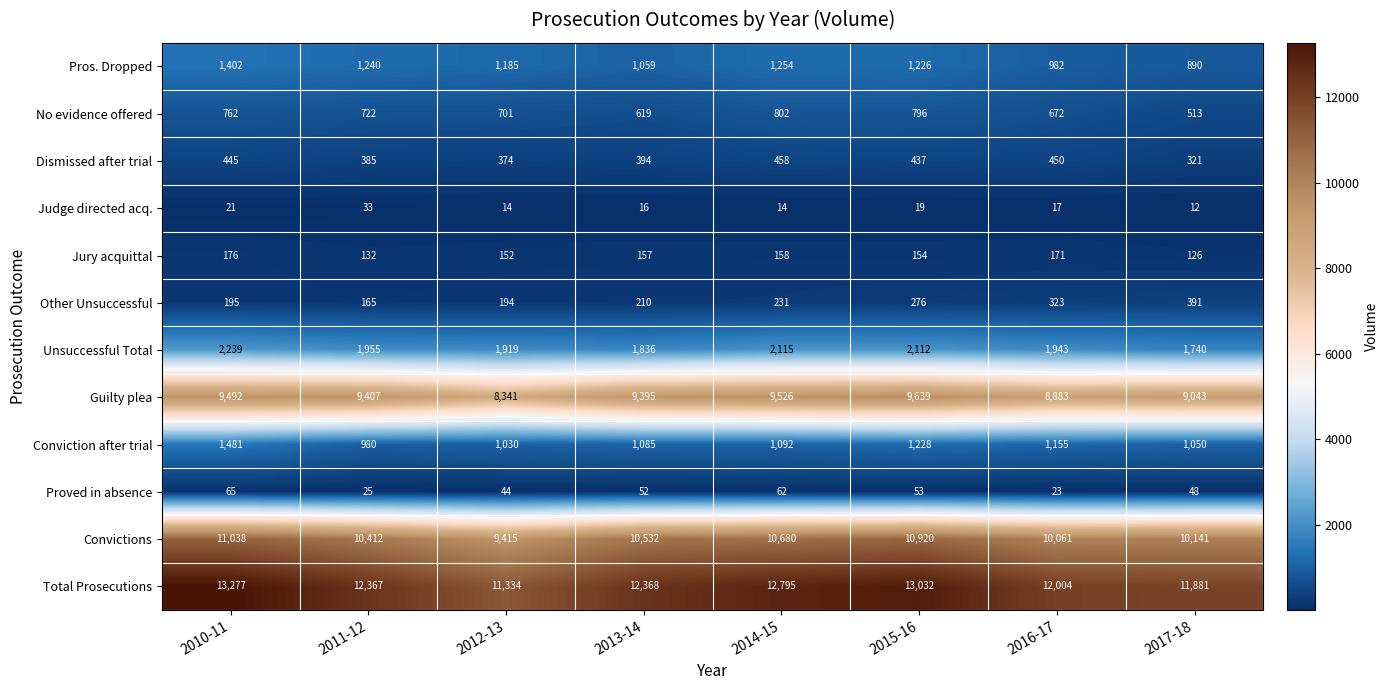

What is the difference between the maximum and minimum values in the Guilty plea series?

1298